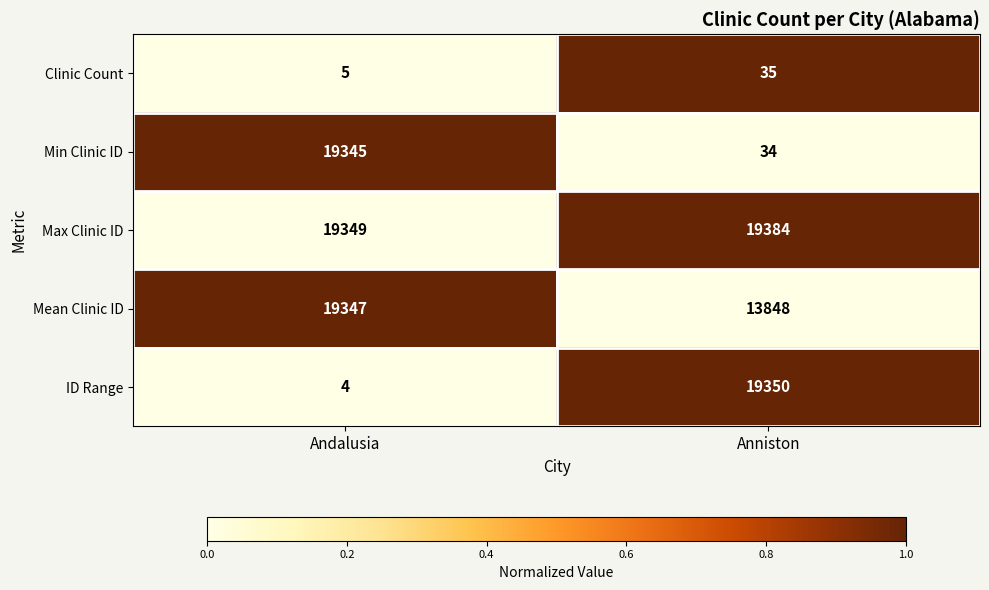

At which label does ID Range reach its minimum?

Andalusia